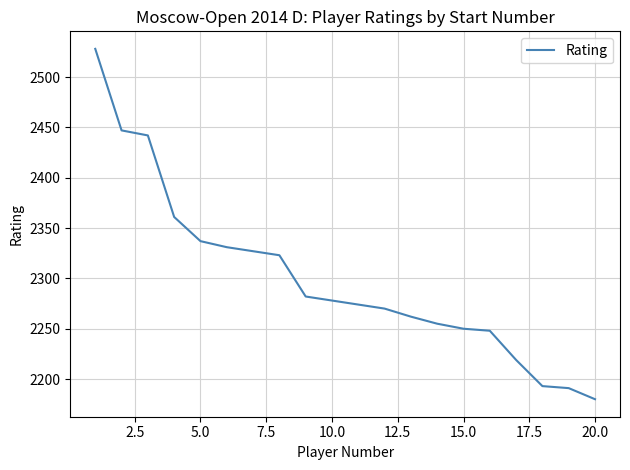

What is the minimum value shown in the chart?

2180